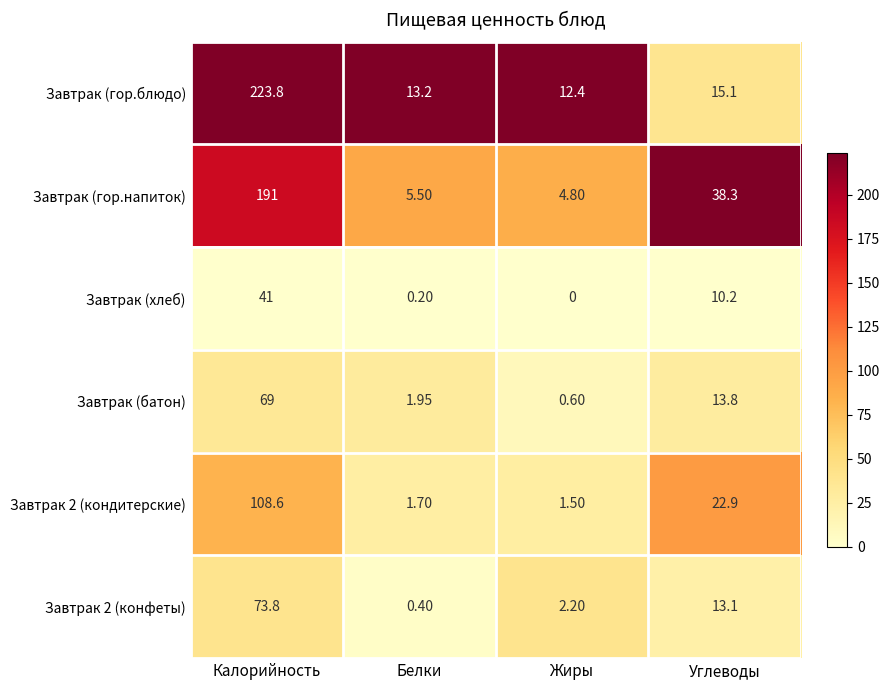

Between Белки and Жиры, which series saw the biggest shift?

Завтрак 2 (конфеты)